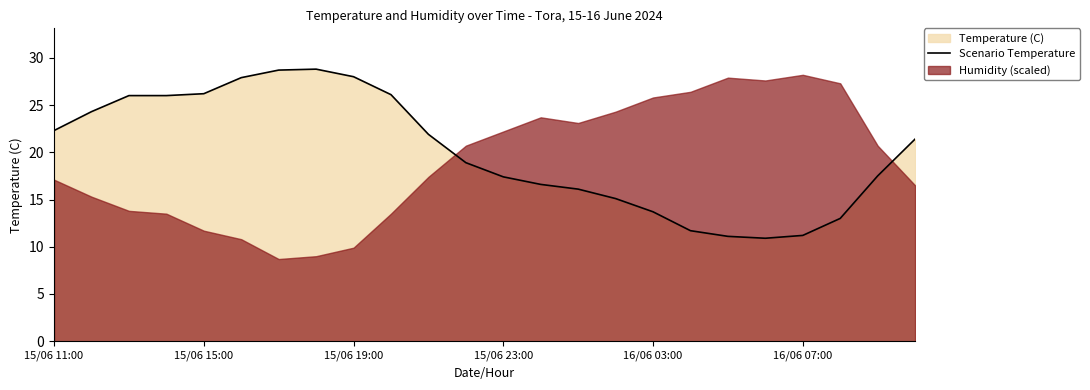

What is the approximate value at 9?

26.1